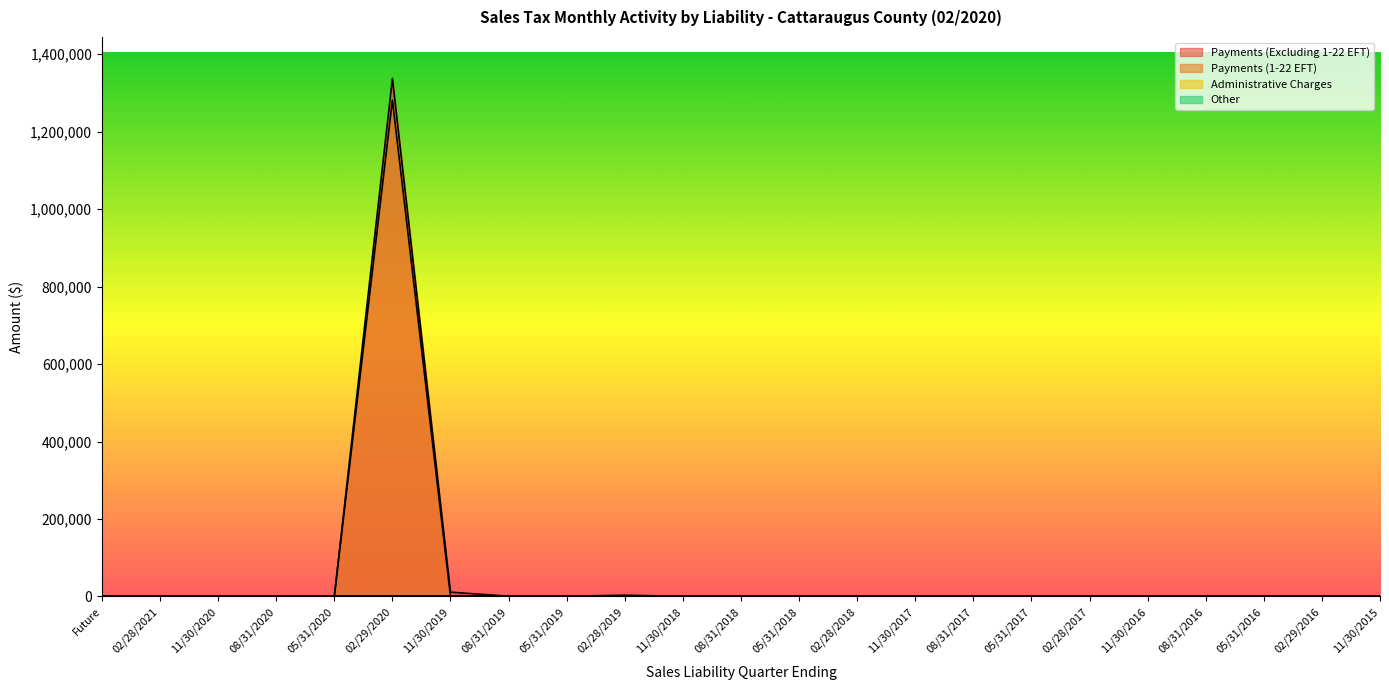

Which series has the widest spread of values?

Payments (Excluding 1-22 EFT)